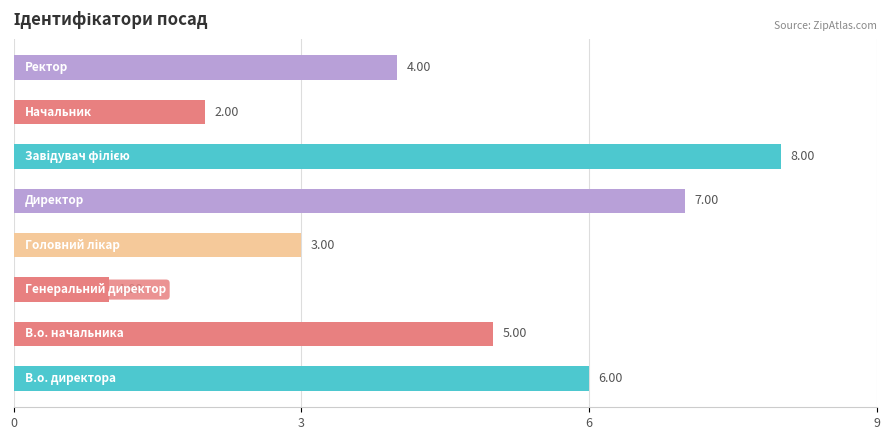

What is the greatest value displayed?

8